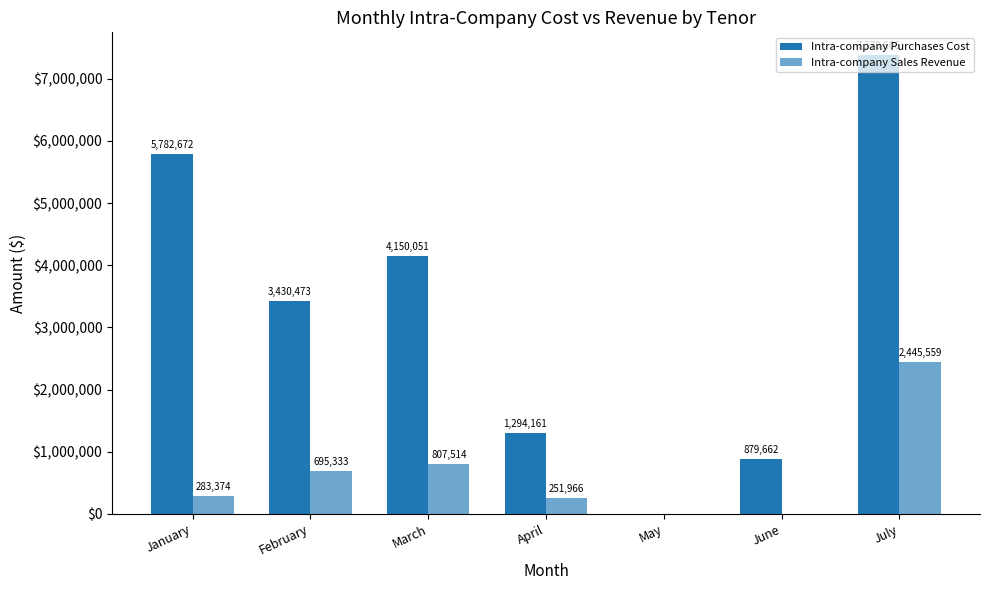

What is the value of the Intra-company Purchases Cost bar at the 3rd from the left?

4150051.5